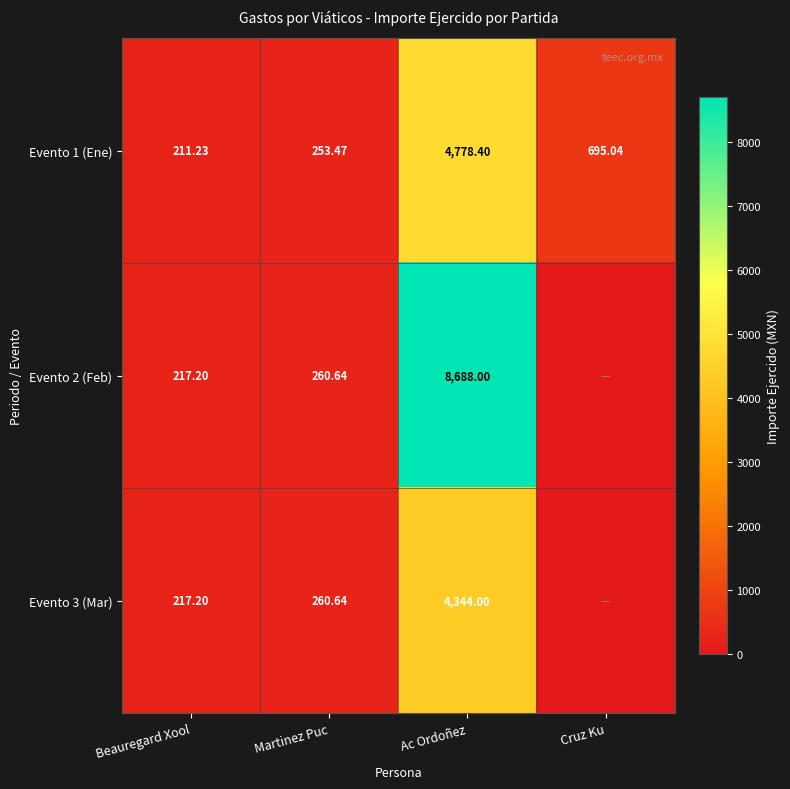

What is the total value across all series at Cruz Ku?

695.0